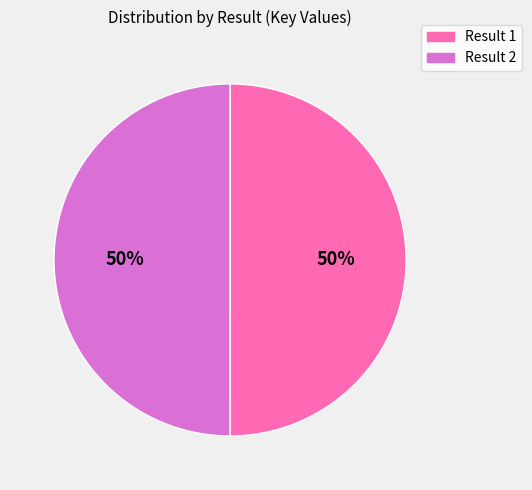

To the nearest percent, what is the average slice percentage?

50%